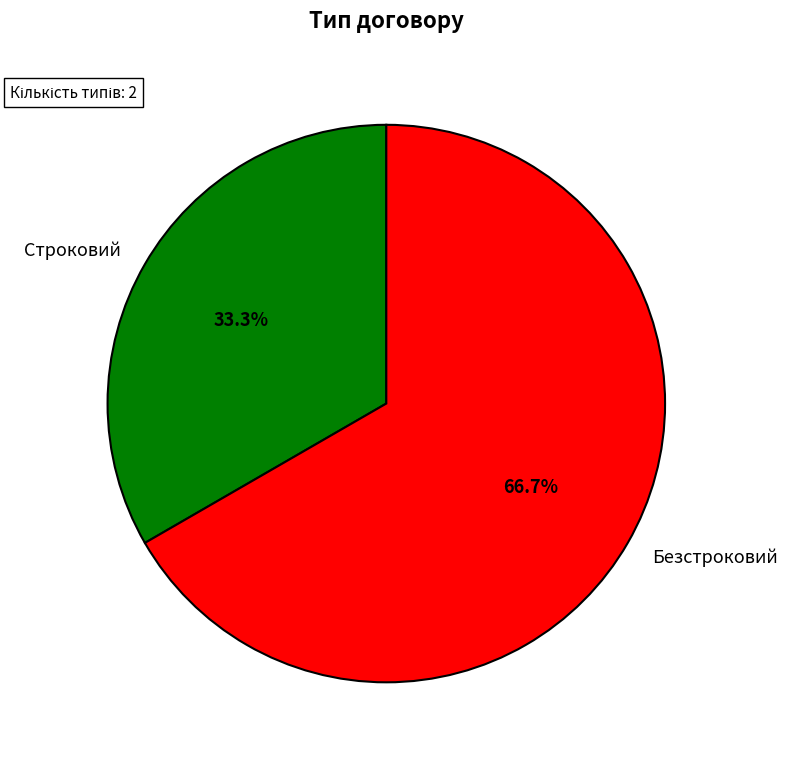

The Строковий slice represents 33% of the pie. True or false?

True